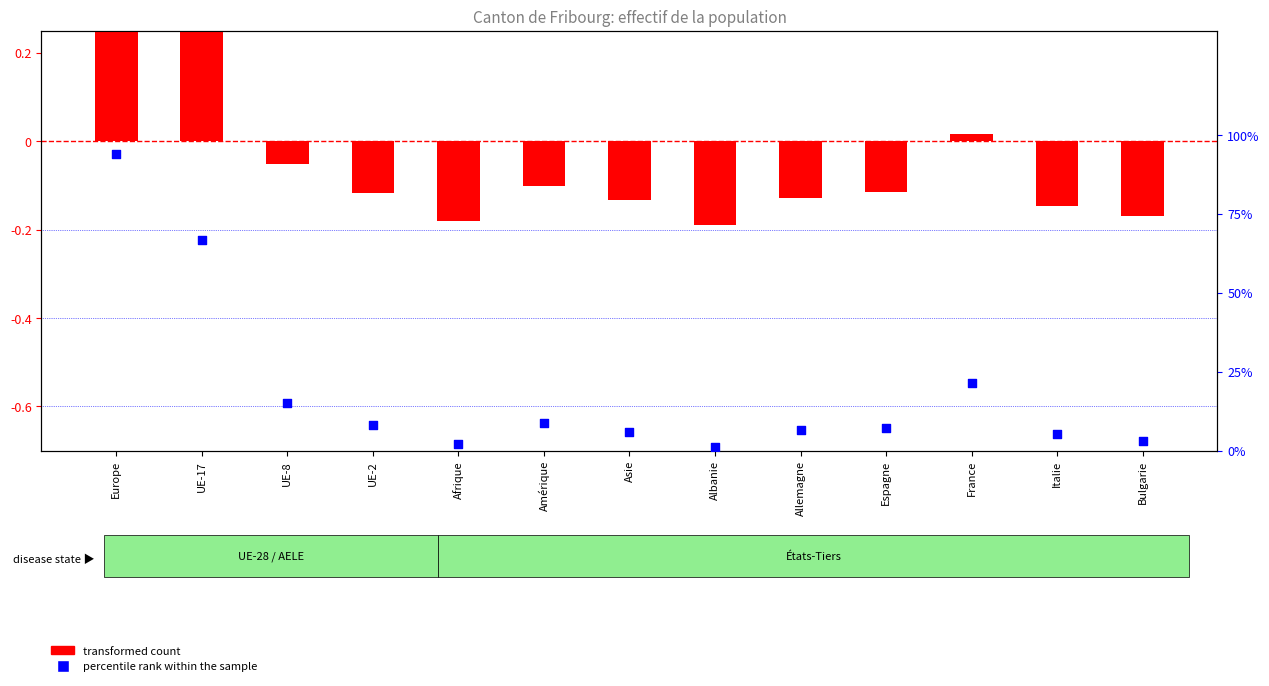

At which category is the sum across all series the highest?

Europe